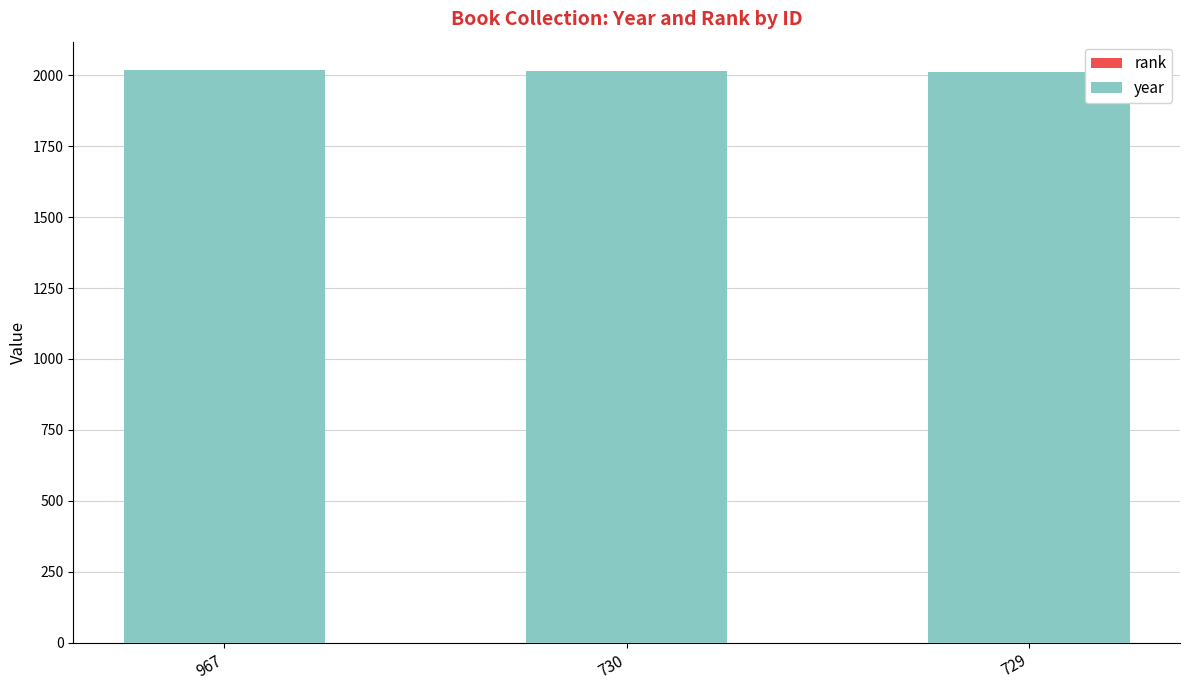

Which series has the largest total across all categories?

year